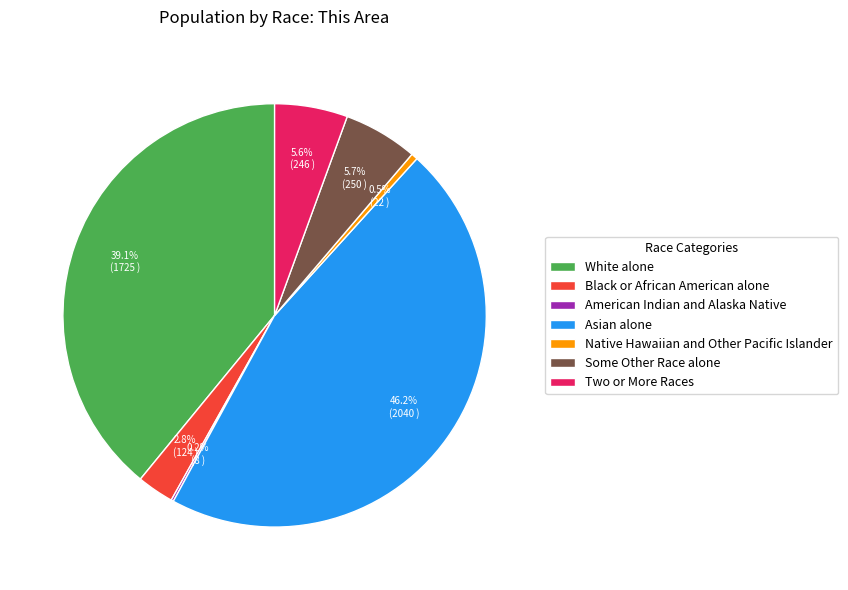

Which category has the biggest portion of the pie?

Asian alone